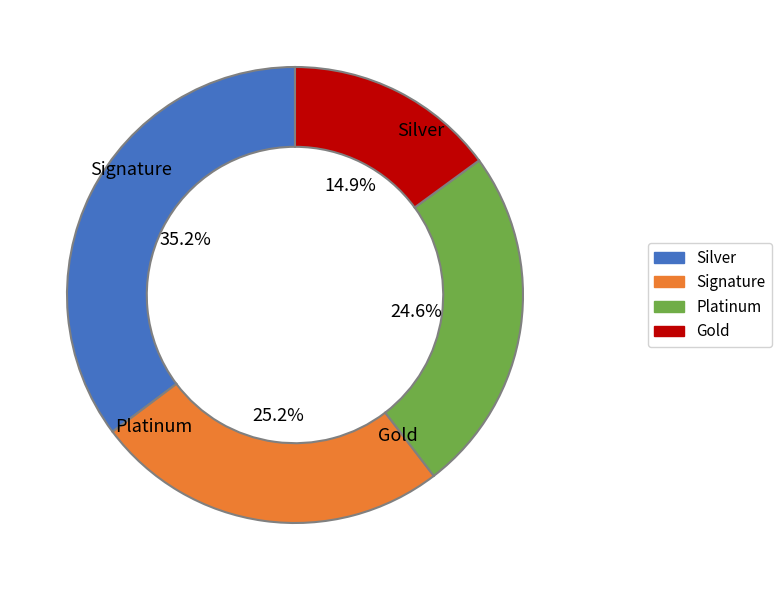

Does any single category account for the majority?

No